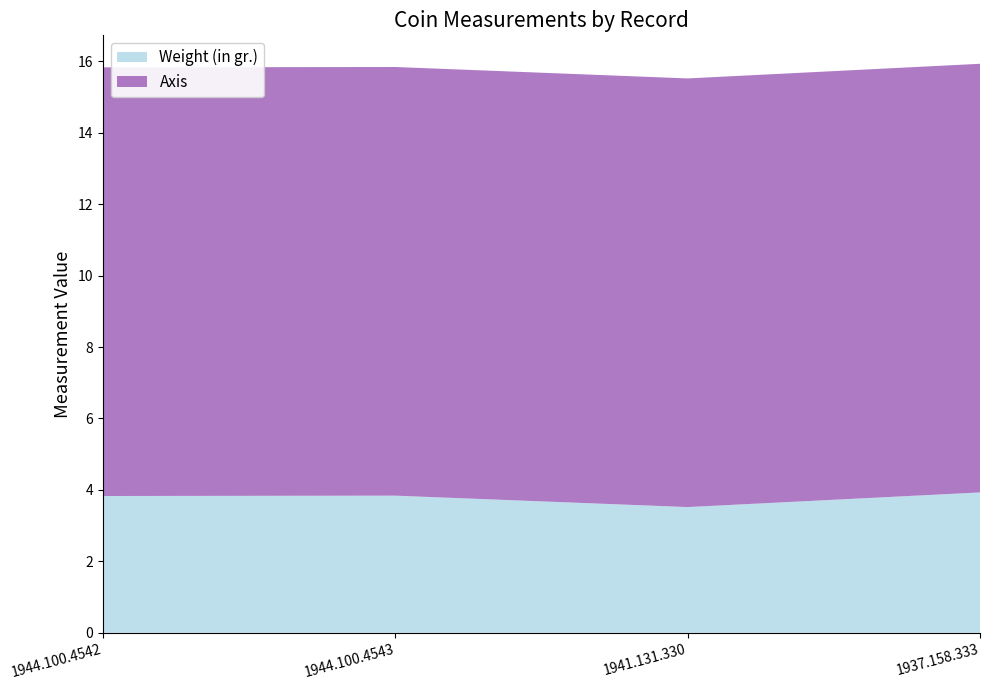

Reading right to left, extract all data points from this chart.

Weight (in gr.): 1937.158.333=3.9	1941.131.330=3.5	1944.100.4543=3.8	1944.100.4542=3.8
Axis: 1937.158.333=12.0	1941.131.330=12.0	1944.100.4543=12.0	1944.100.4542=12.0